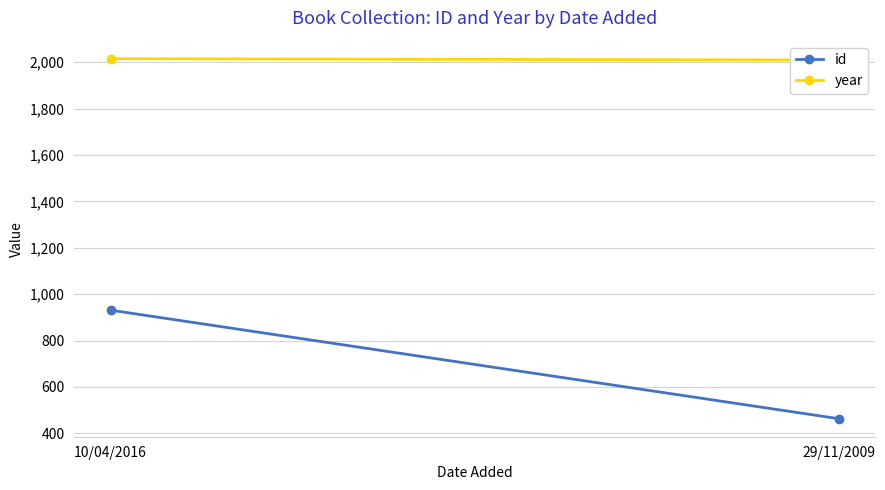

What is the label of the 1st point from the left?

10/04/2016